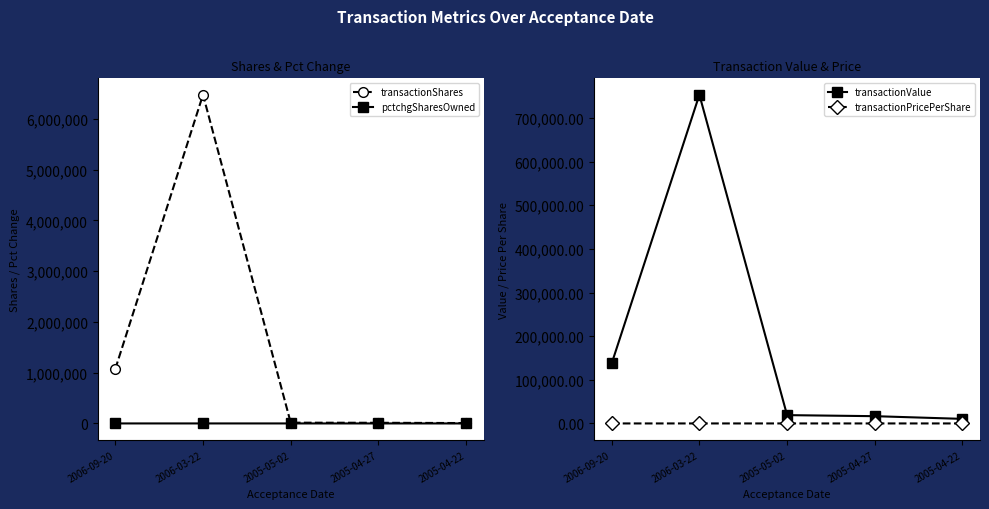

What is the difference between the transactionShares values at 2006-03-22 and 2006-09-20?

5402500